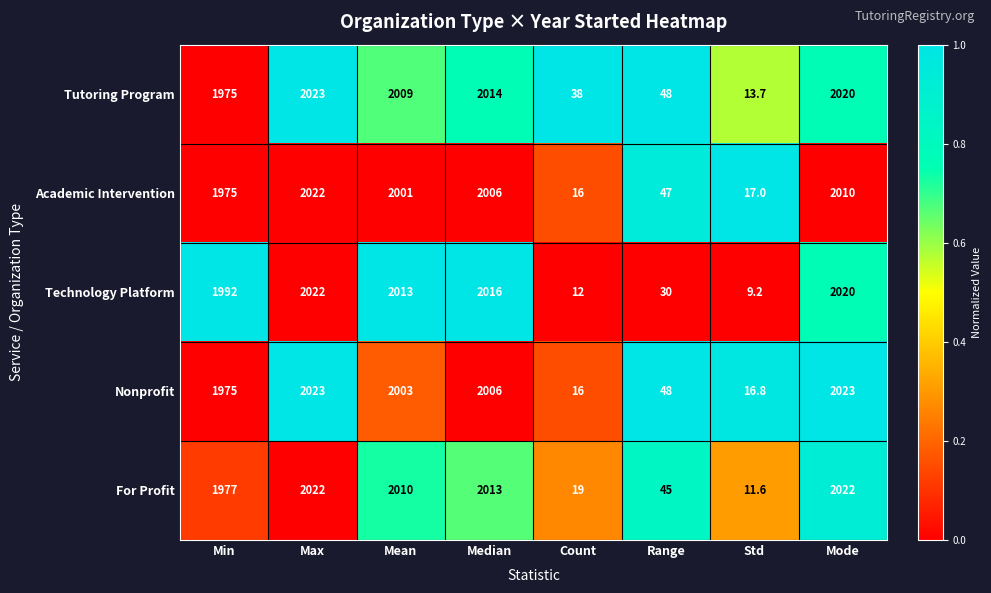

Which series has the largest total across all categories?

Tutoring Program